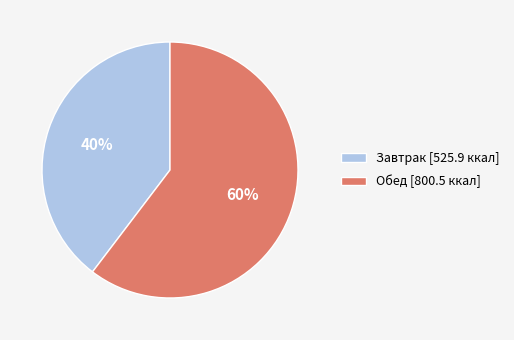

How many segments does this pie chart have?

2